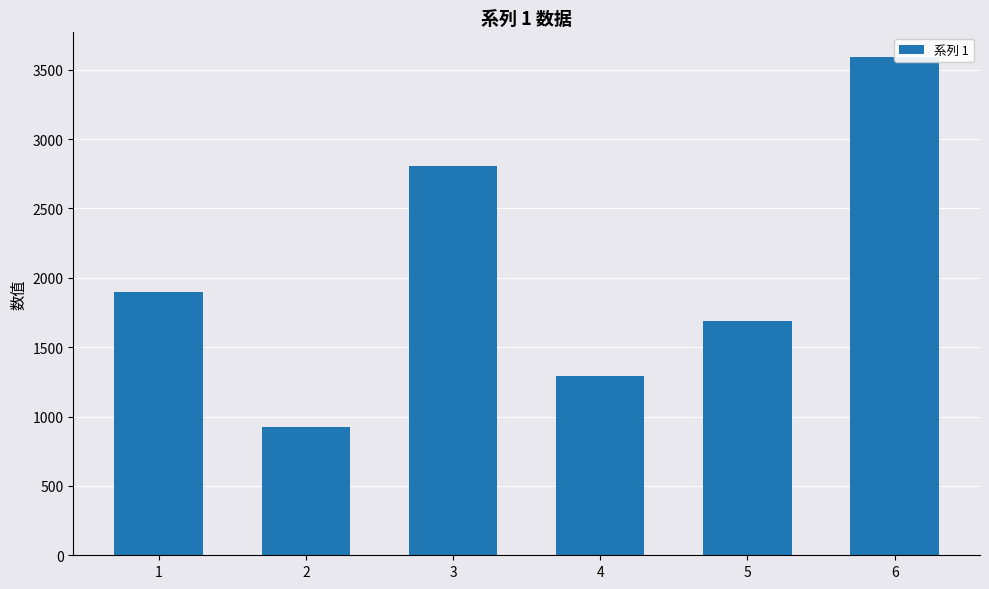

Count the values in the range 1290 to 2805.

4